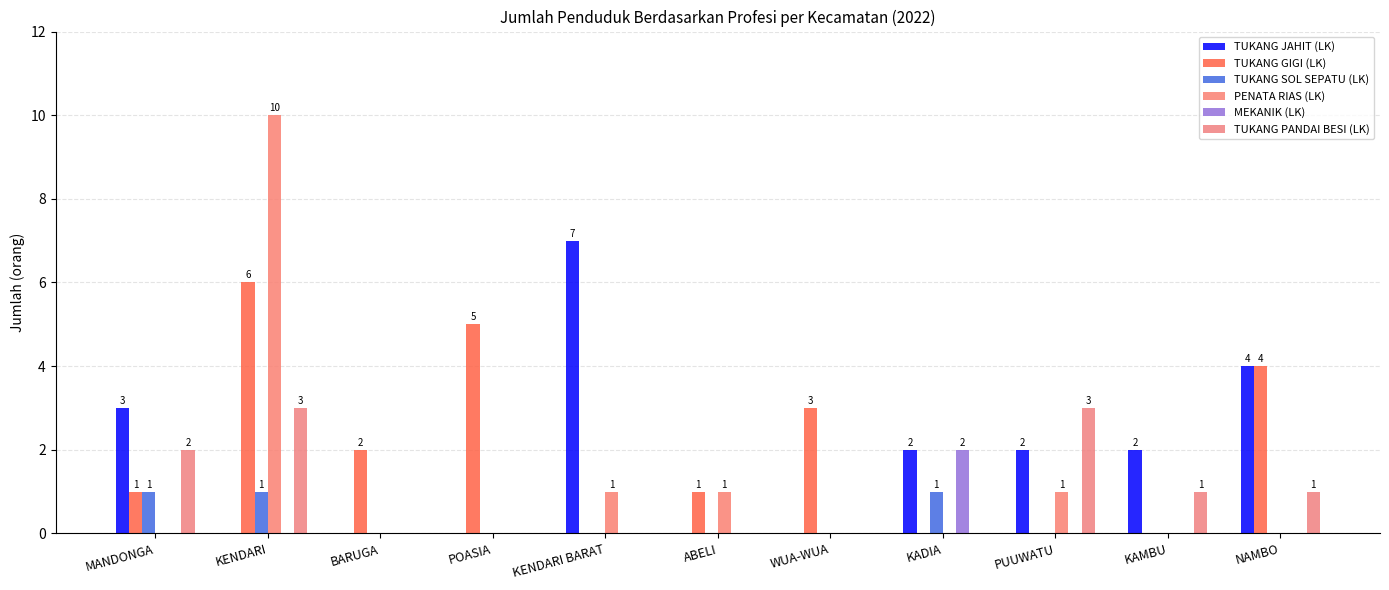

Does the chart contain stacked bars?

No